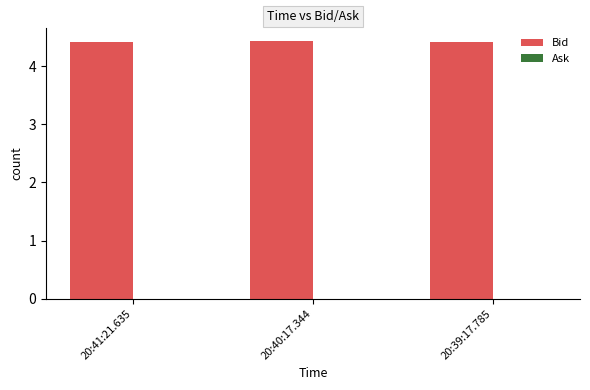

The chart shows a value of 2.5 at 20:40:17.344. True or false?

False